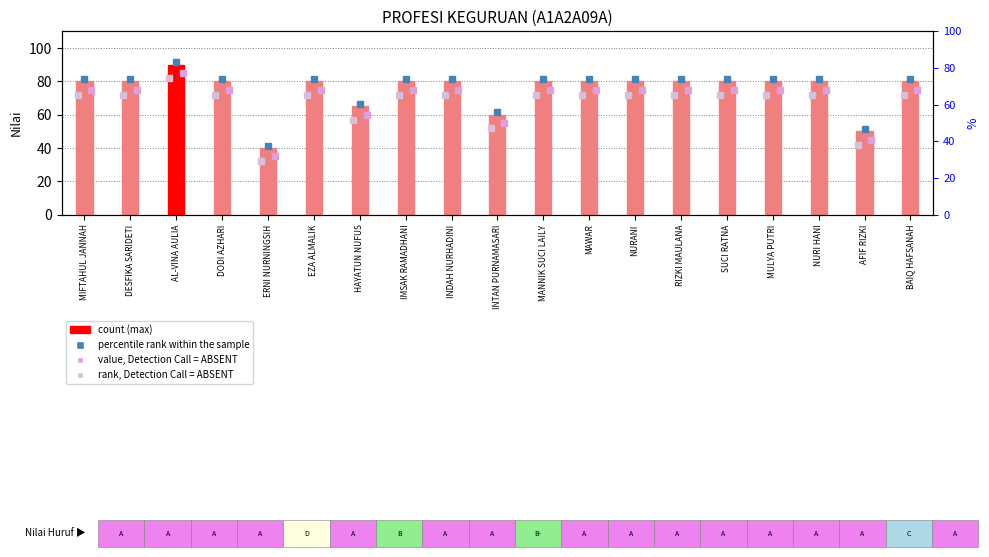

Reading left to right, what are all the values shown in this chart?

MIFTAHUL JANNAH=80	DESFIKA SARIDETI=80	AL-VINA AULIA=90	DODI AZHARI=80	ERNI NURNINGSIH=40	EZA ALMALIK=80	HAYATUN NUFUS=65	IMSAK RAMADHANI=80	INDAH NURHADINI=80	INTAN PURNAMASARI=60	MANNIK SUCI LAILY=80	MAWAR=80	NURANI=80	RIZKI MAULANA=80	SUCI RATNA=80	MULYA PUTRI=80	NURI HANI=80	AFIF RIZKI=50	BAIQ HAFSANAH=80